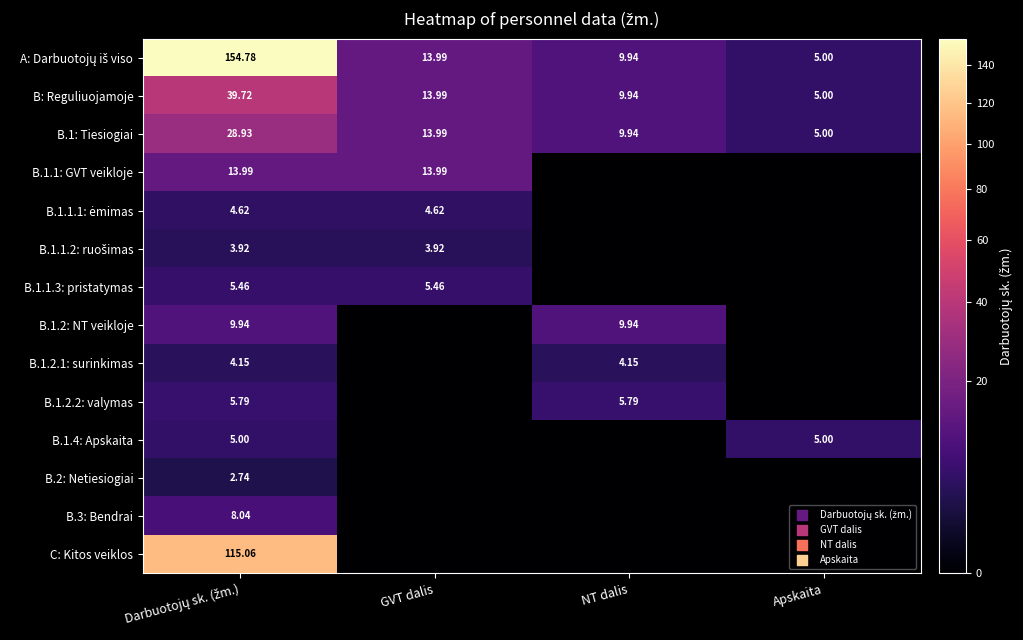

What is the maximum value shown in the chart?

154.8